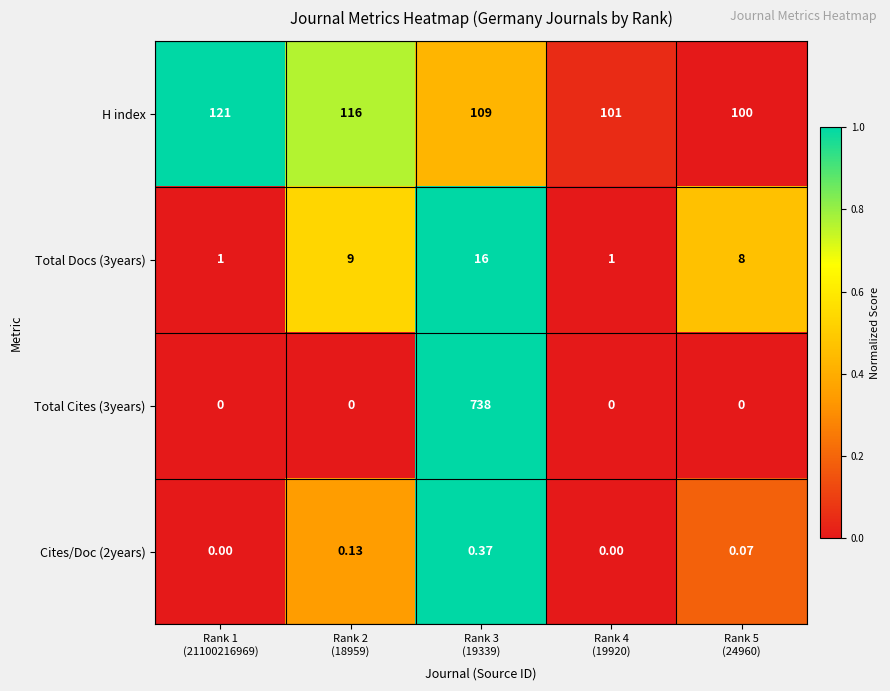

How many categories are shown in the chart?

5